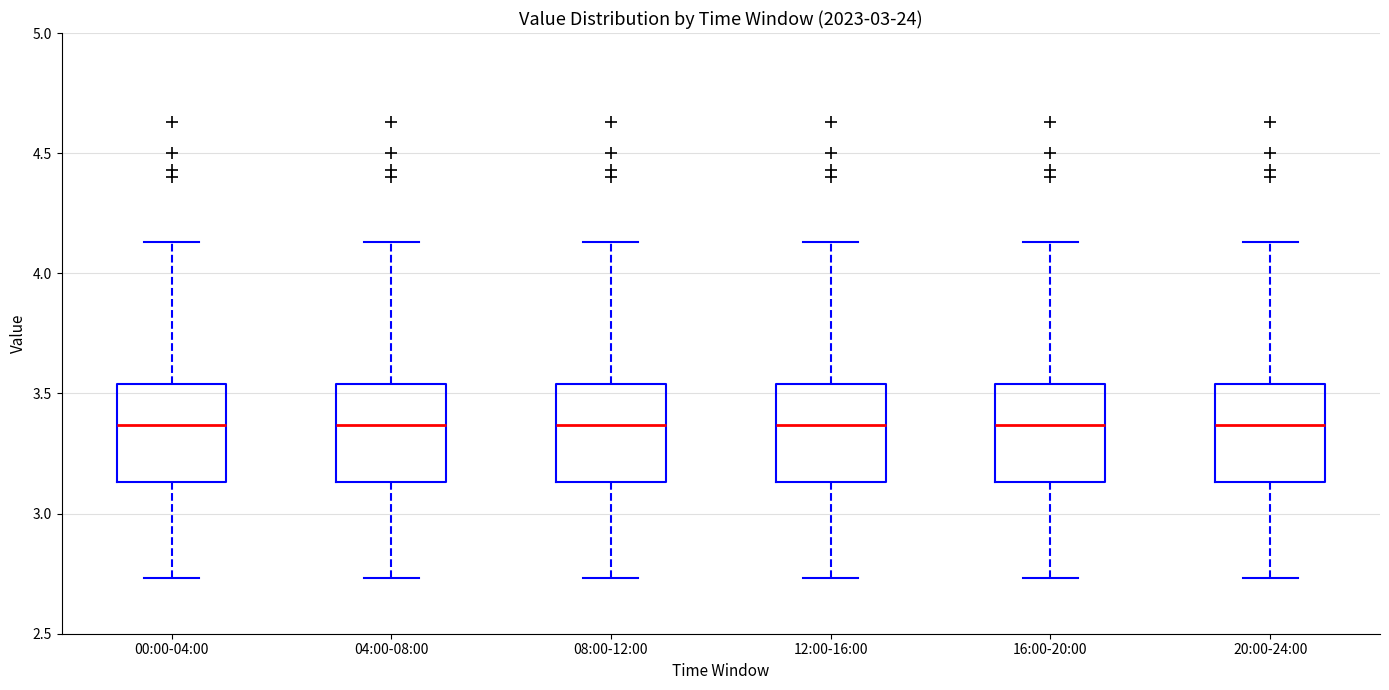

Reading left to right, read every box against the y-axis: the position of its median line, the range the box covers, and the ends of its whiskers. The values are not printed on the chart, so give them approximately, as read against the axis.

00:00-04:00: median 3.35, box 3.15 to 3.55, whiskers 2.75 to 4.15
04:00-08:00: median 3.35, box 3.15 to 3.55, whiskers 2.75 to 4.15
08:00-12:00: median 3.35, box 3.15 to 3.55, whiskers 2.75 to 4.15
12:00-16:00: median 3.35, box 3.15 to 3.55, whiskers 2.75 to 4.15
16:00-20:00: median 3.35, box 3.15 to 3.55, whiskers 2.75 to 4.15
20:00-24:00: median 3.35, box 3.15 to 3.55, whiskers 2.75 to 4.15